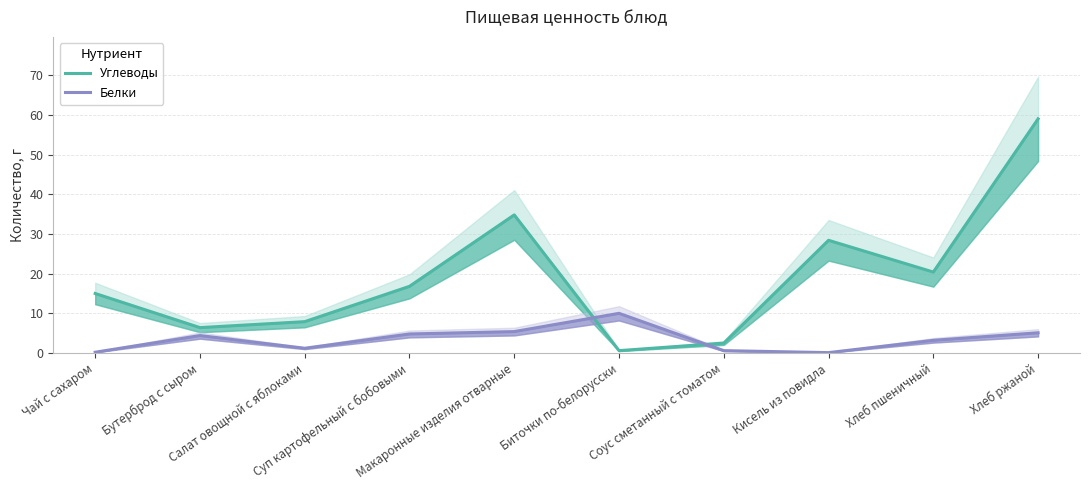

After their last crossing, which series has the higher values: Углеводы or Белки?

Углеводы